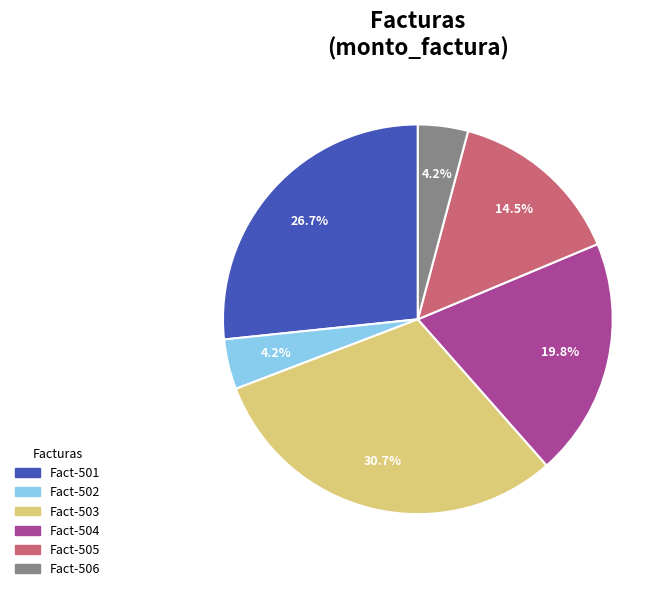

To the nearest percent, what is the average slice percentage?

17%